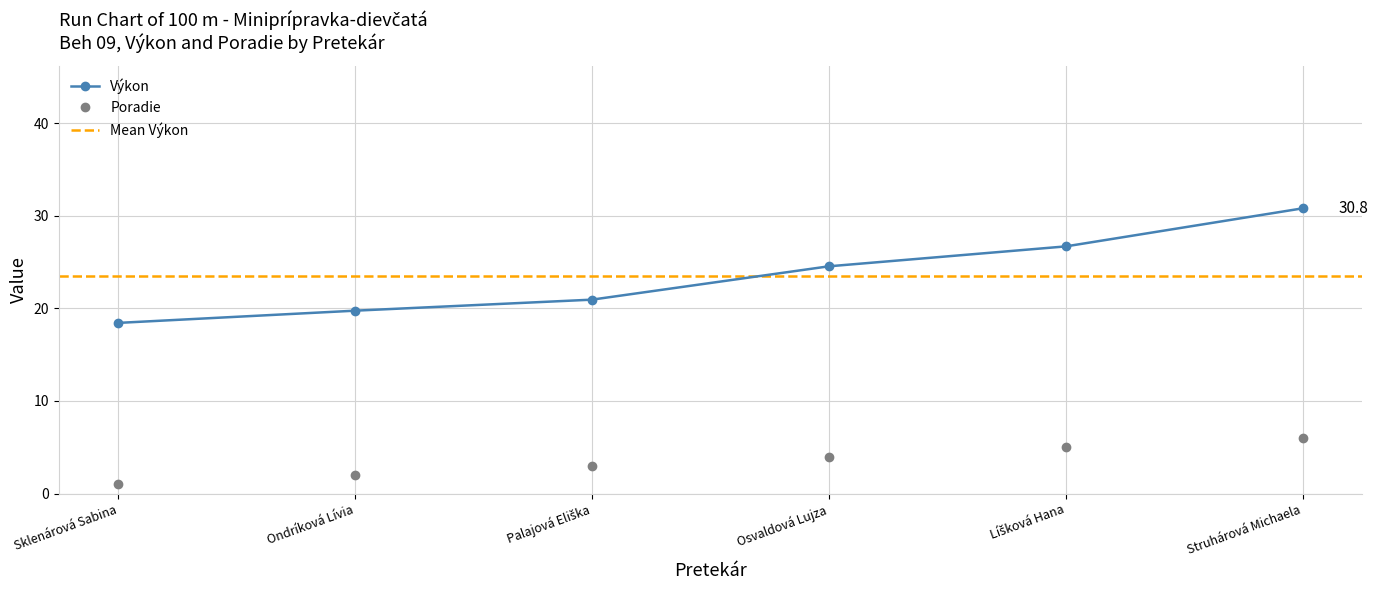

How many data points in Výkon are above 24?

3